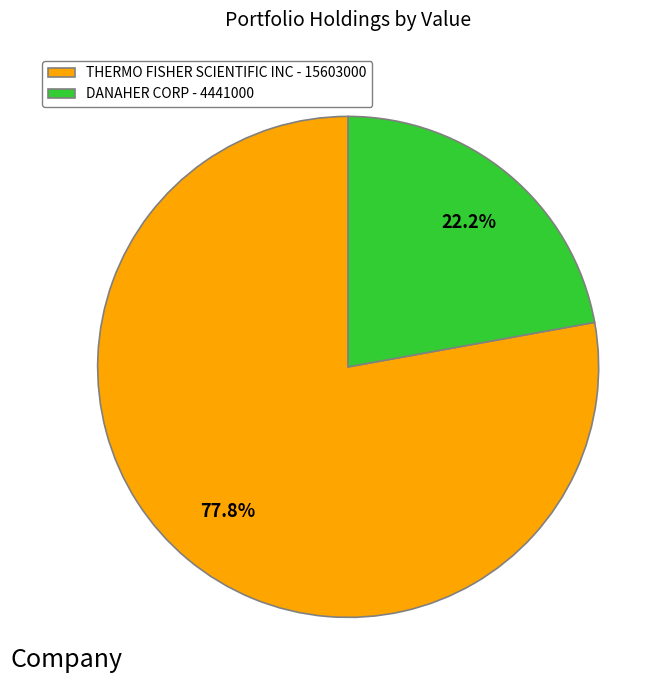

Count the number of slices in the pie.

2